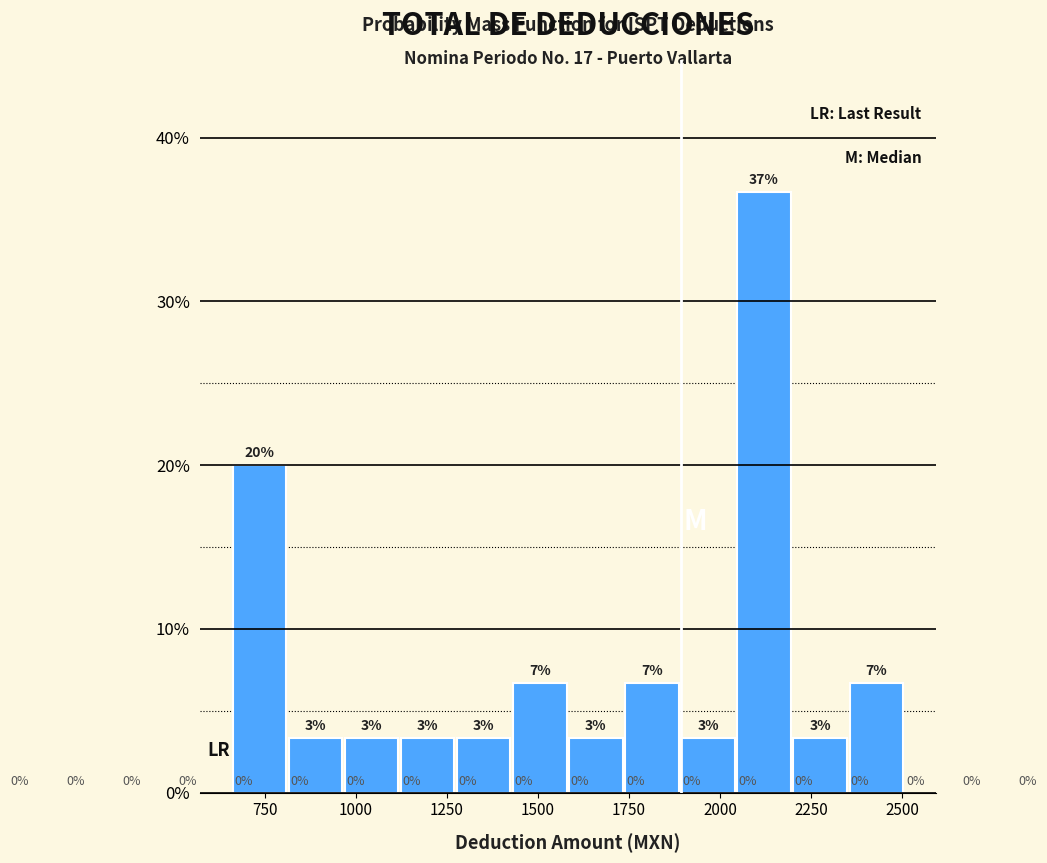

Around what value on the x-axis is the tallest bar? Give the approximate position of its centre, as read against the axis.

2100